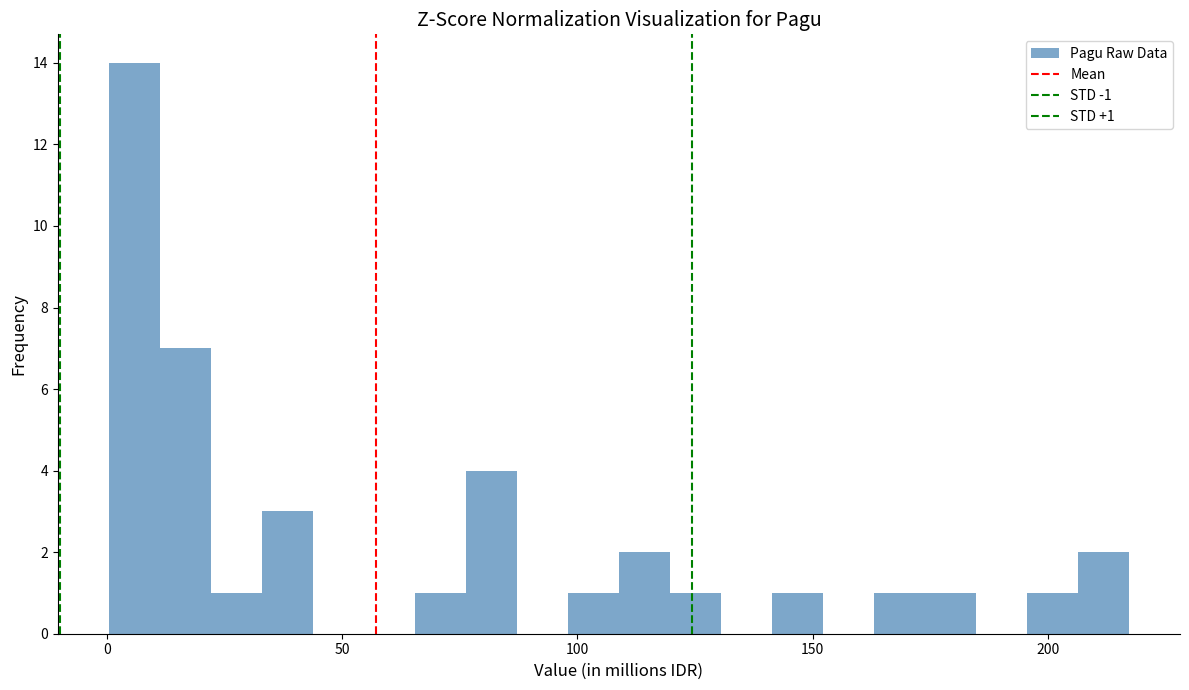

Read against the x-axis, roughly where is the centre of the tallest bar?

5